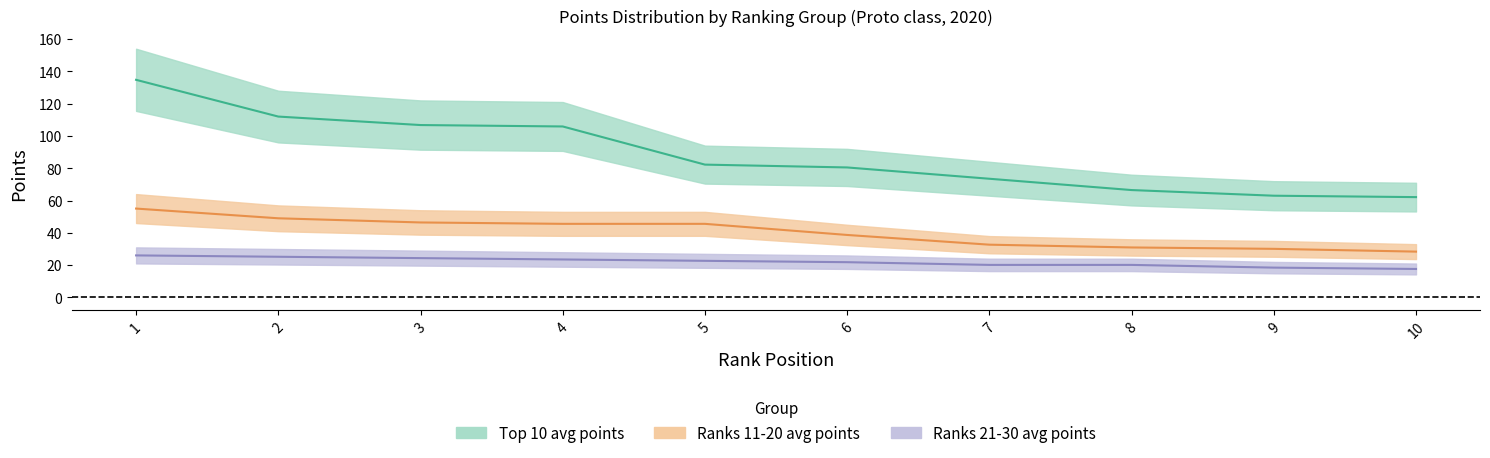

What is the value of the Ranks 11-20 avg points point at the 1st from the left?

55.0